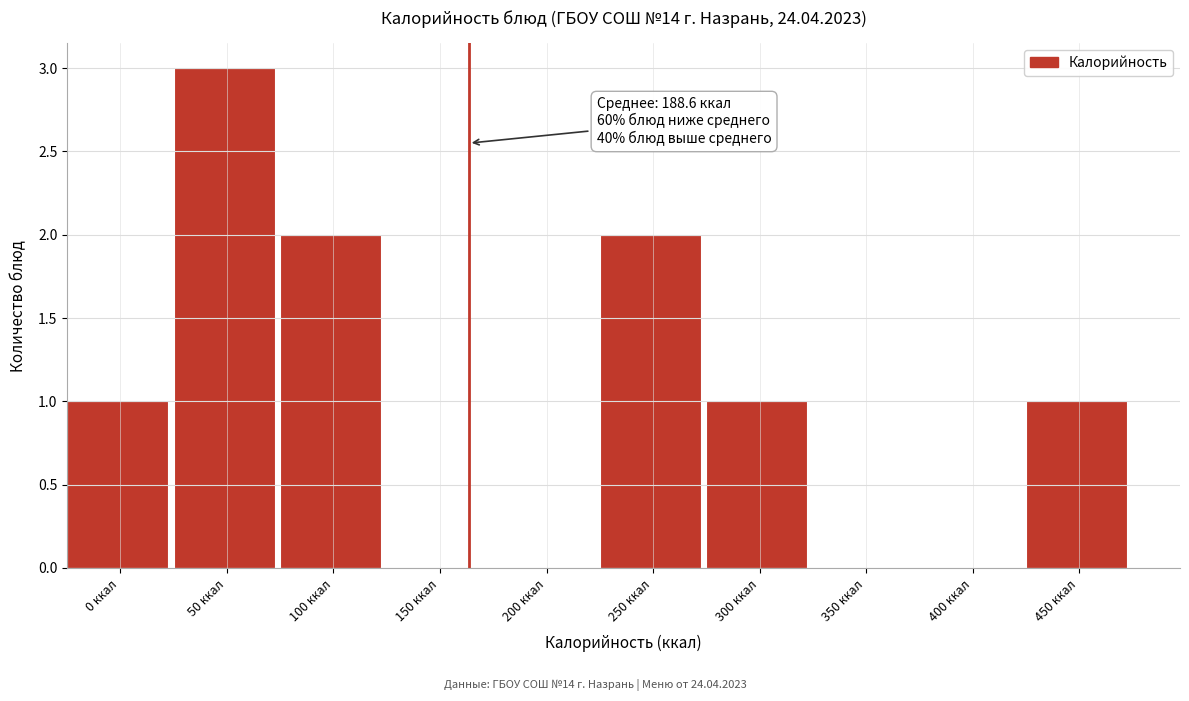

Reading left to right, what are all the values shown in this chart?

0 ккал=1	50 ккал=3	100 ккал=2	150 ккал=0	200 ккал=0	250 ккал=2	300 ккал=1	350 ккал=0	400 ккал=0	450 ккал=1